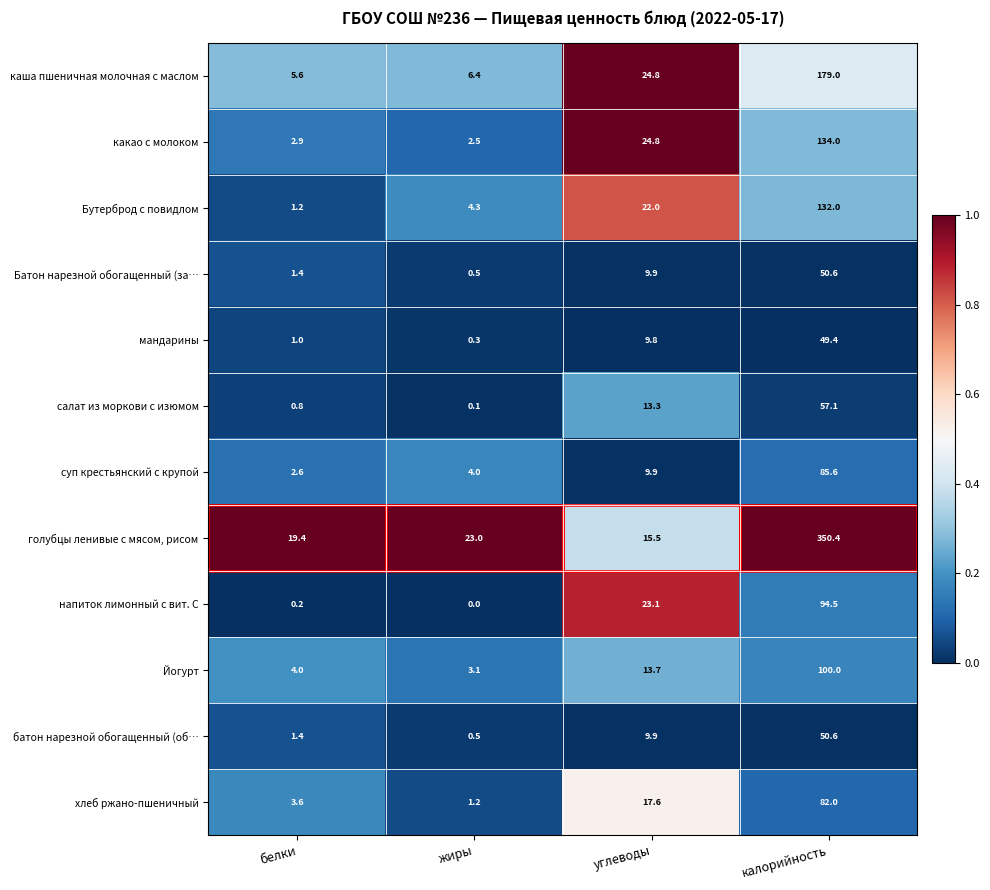

What is the sum of all каша пшеничная молочная с маслом values?

215.8